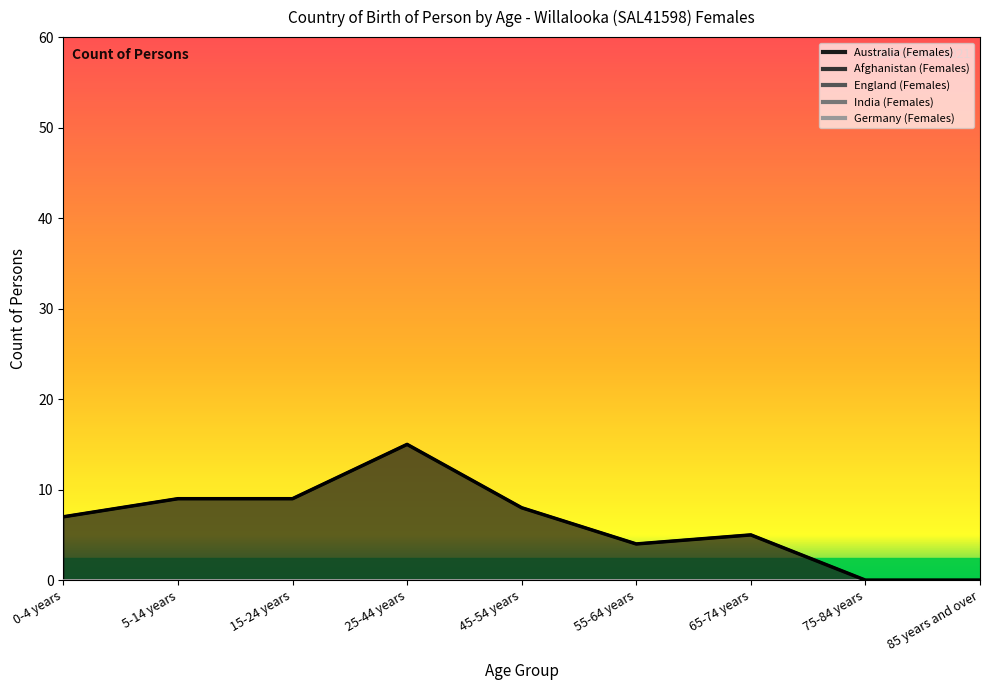

True or false: Australia (Females) and Germany (Females) intersect in this chart.

False